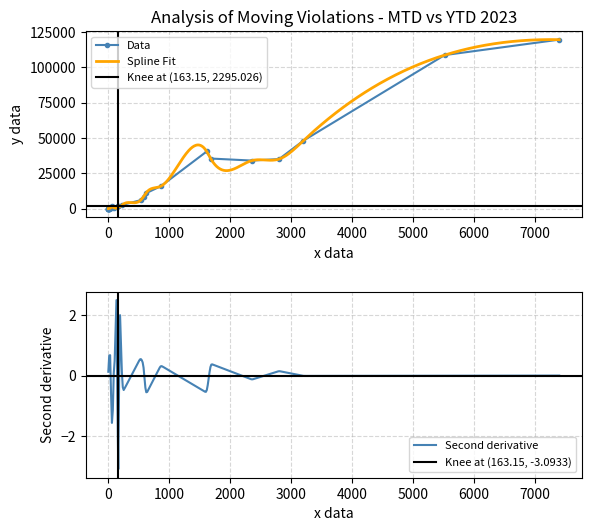

The value of YTD 2023 at Failure to Signal is 13605. True or false?

False